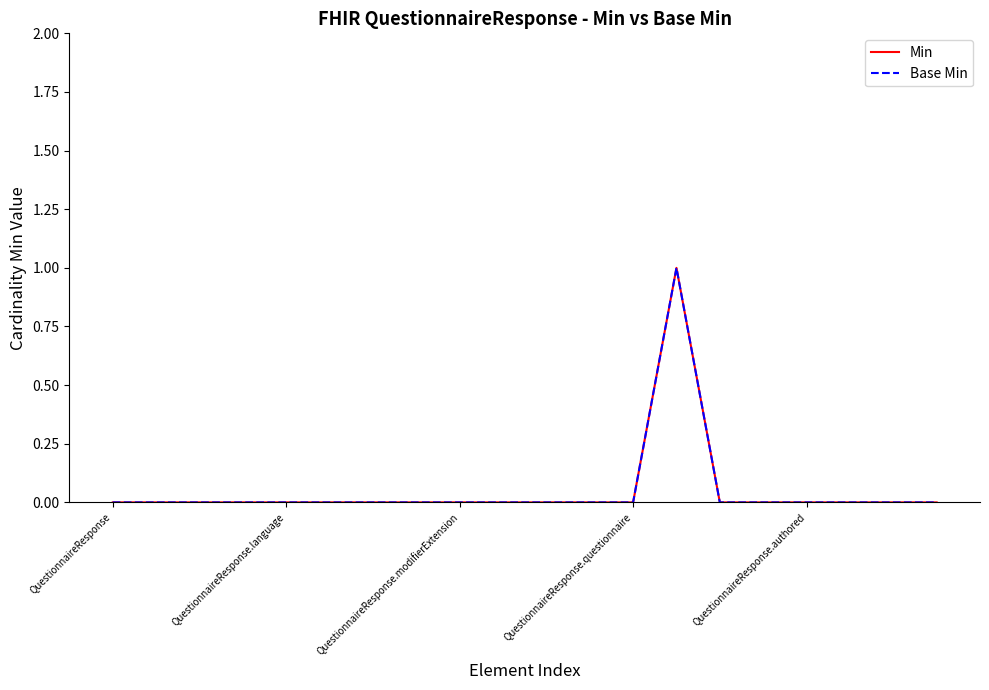

Where is the first local maximum for Min?

13